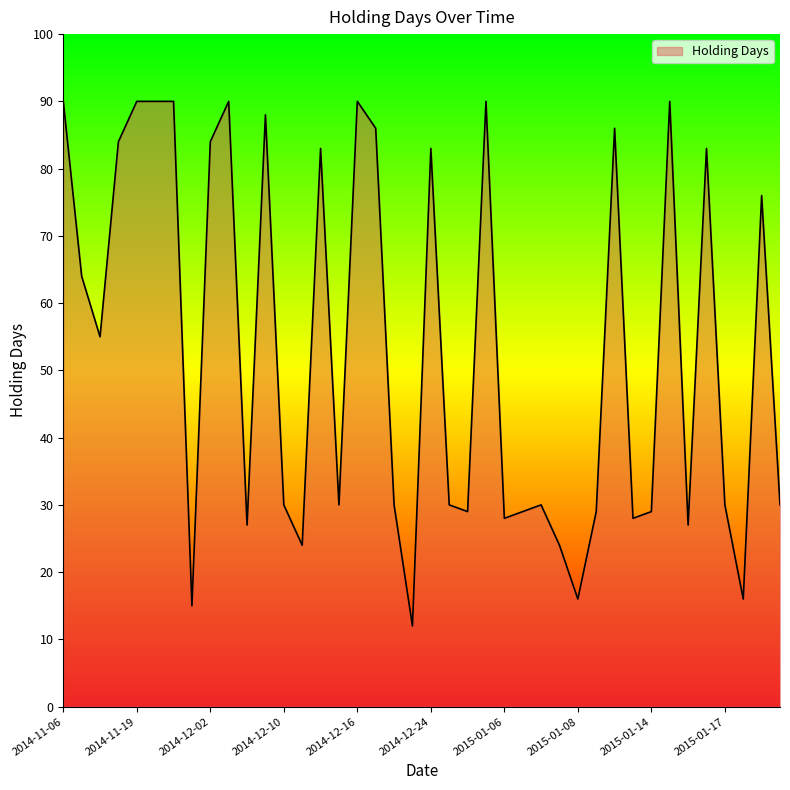

What is the greatest value displayed?

90